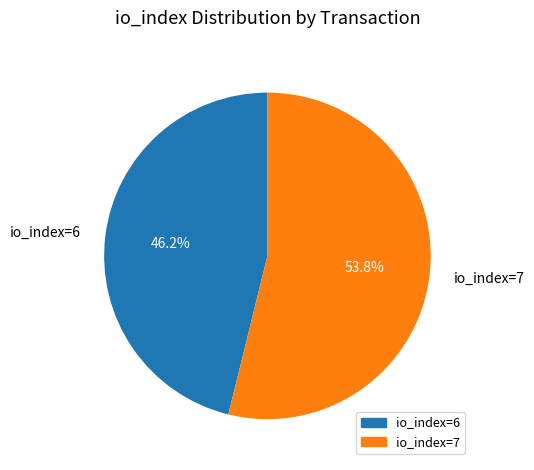

Which has a higher value, io_index=7 or io_index=6?

io_index=7